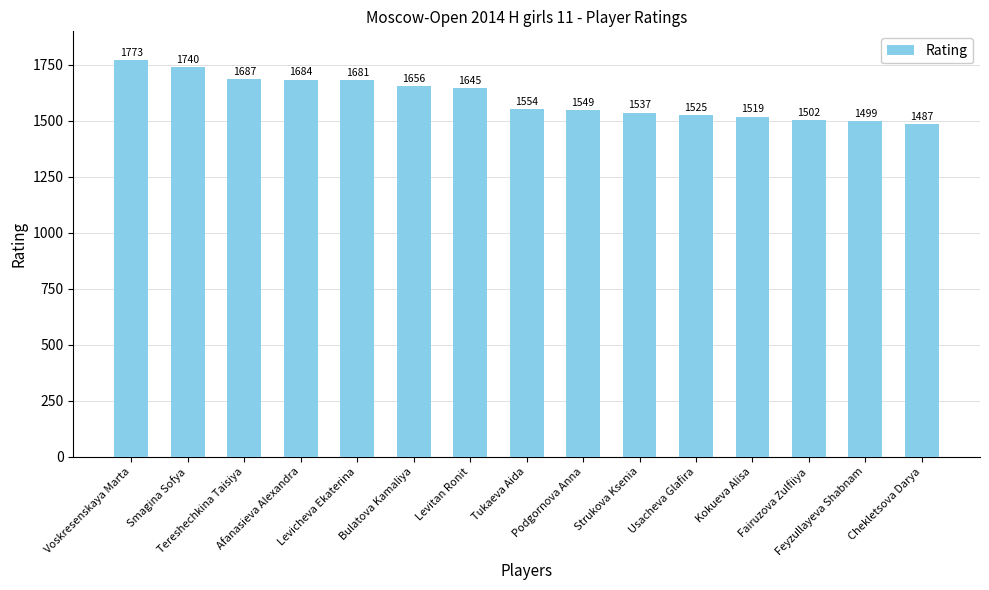

Where does the data first go above 1554?

Voskresenskaya Marta